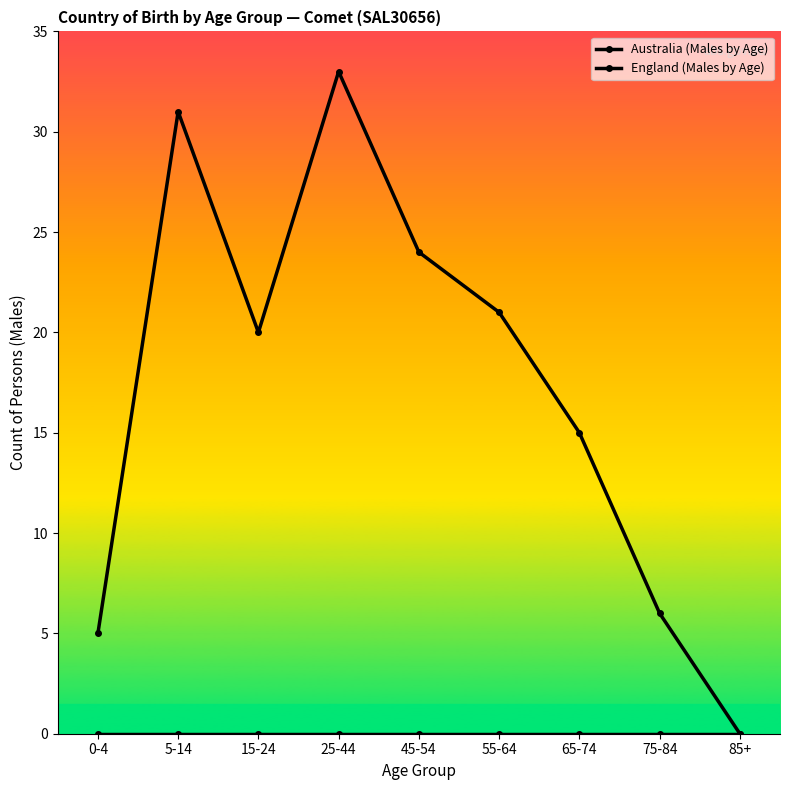

Does the chart display data point markers on the line(s)?

Yes